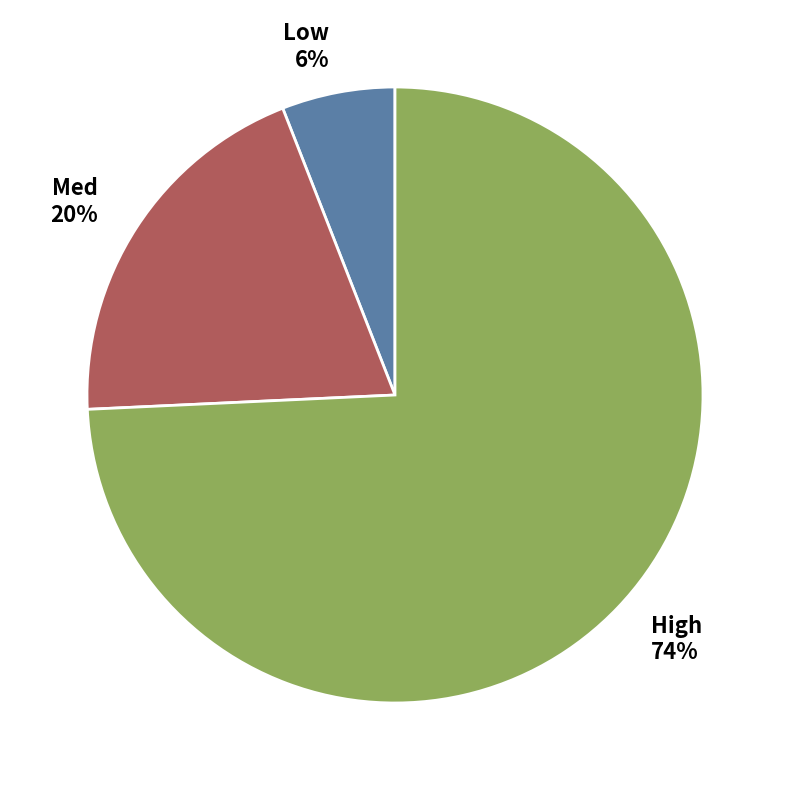

What is the smallest slice in the pie chart?

Low